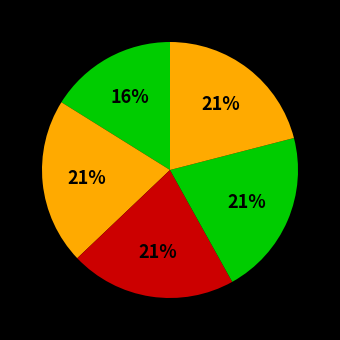

To the nearest percent, what is the average slice percentage?

20%